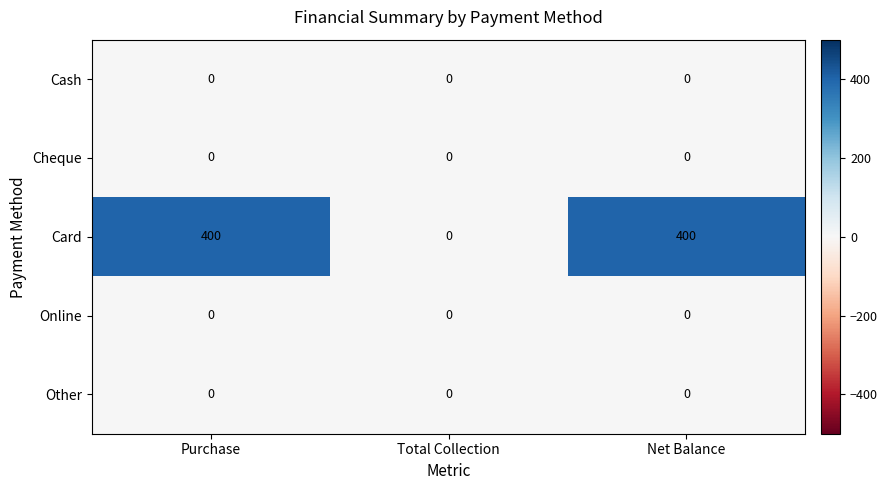

What is the difference between the maximum and minimum values in the Card series?

400